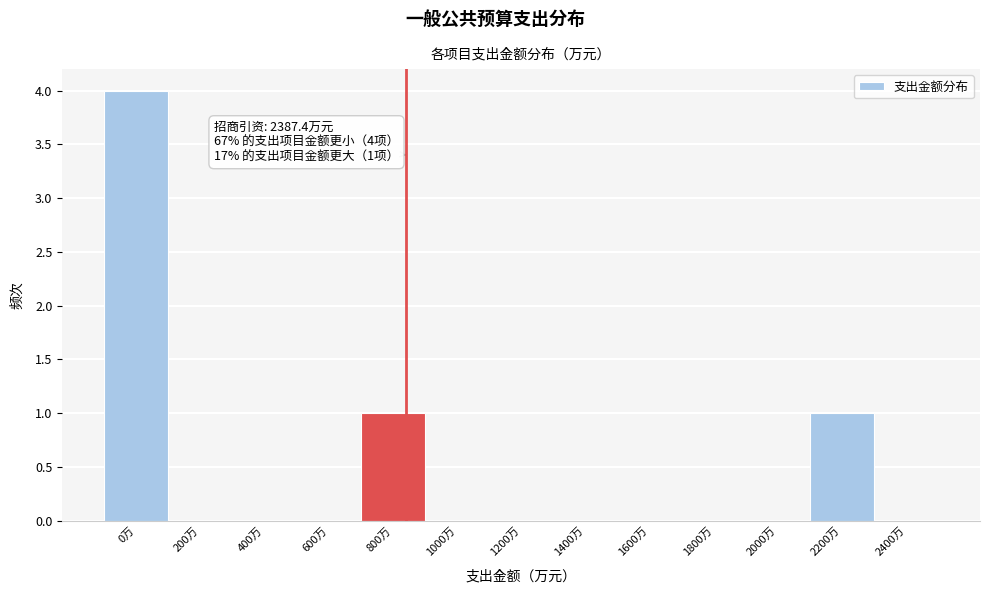

Reading left to right, extract all data points from this chart.

0万=4	200万=0	400万=0	600万=0	800万=1	1000万=0	1200万=0	1400万=0	1600万=0	1800万=0	2000万=0	2200万=1	2400万=0